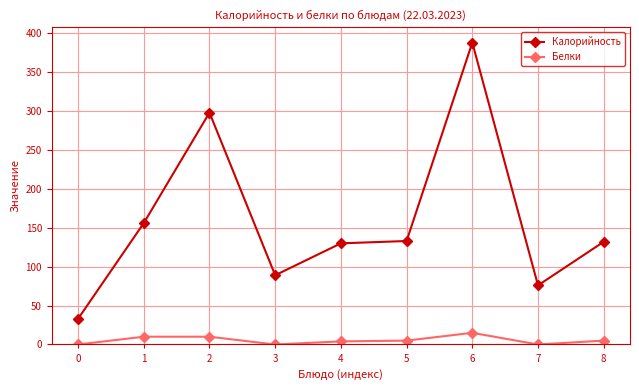

Rank the series by their maximum value, from highest to lowest.

Калорийность, Белки